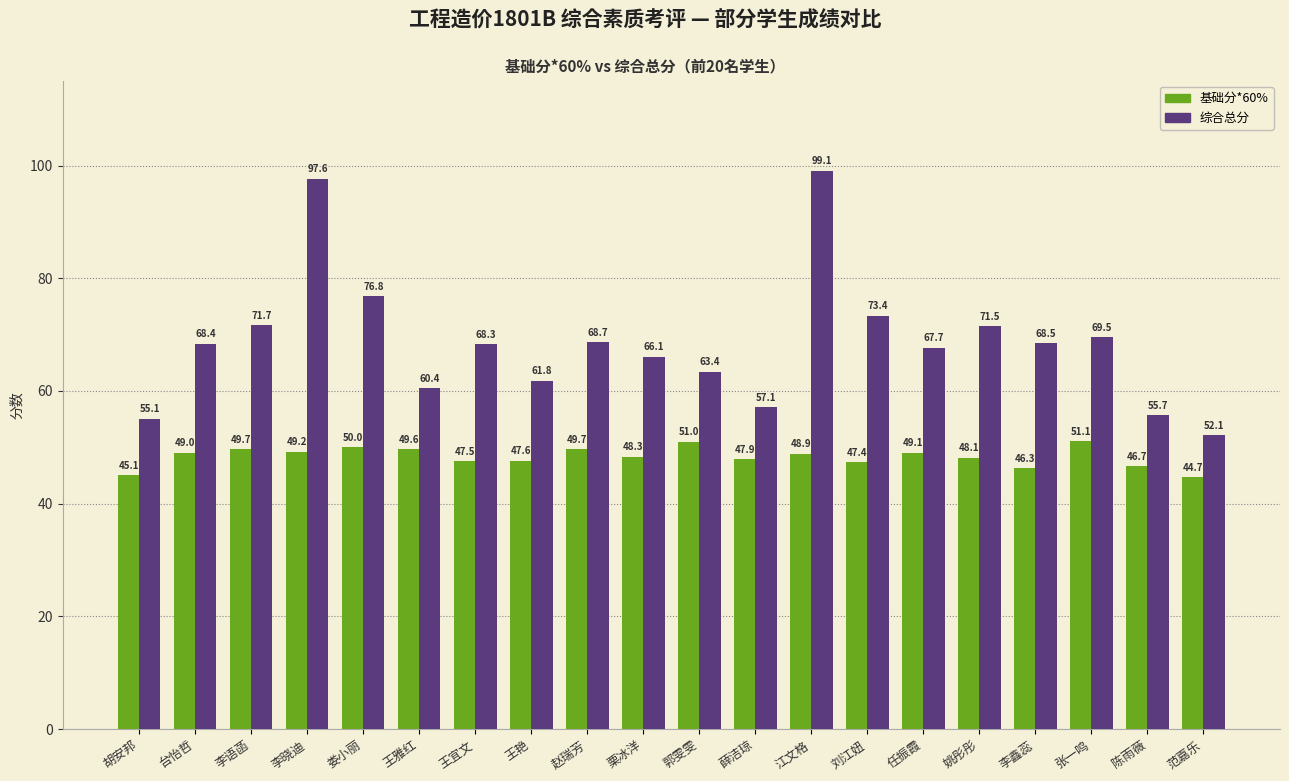

What is the label of the 1st bar from the left?

胡安邦